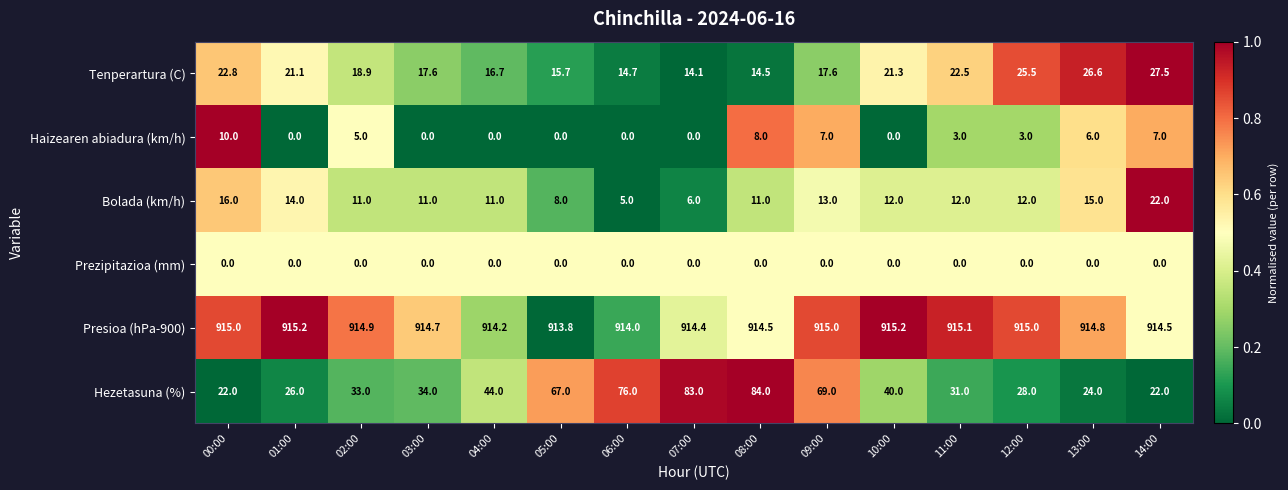

Which category has the highest value in the Tenperartura (C) series?

14:00